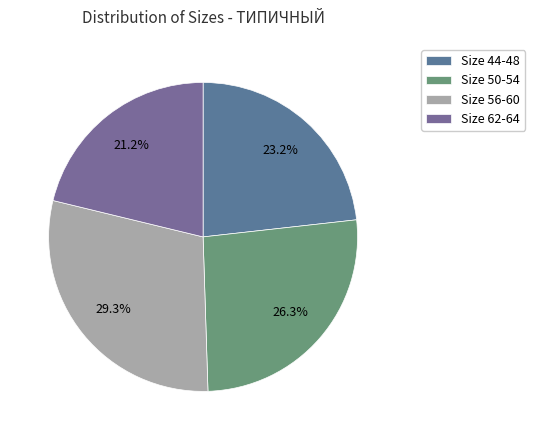

How many segments does this pie chart have?

4